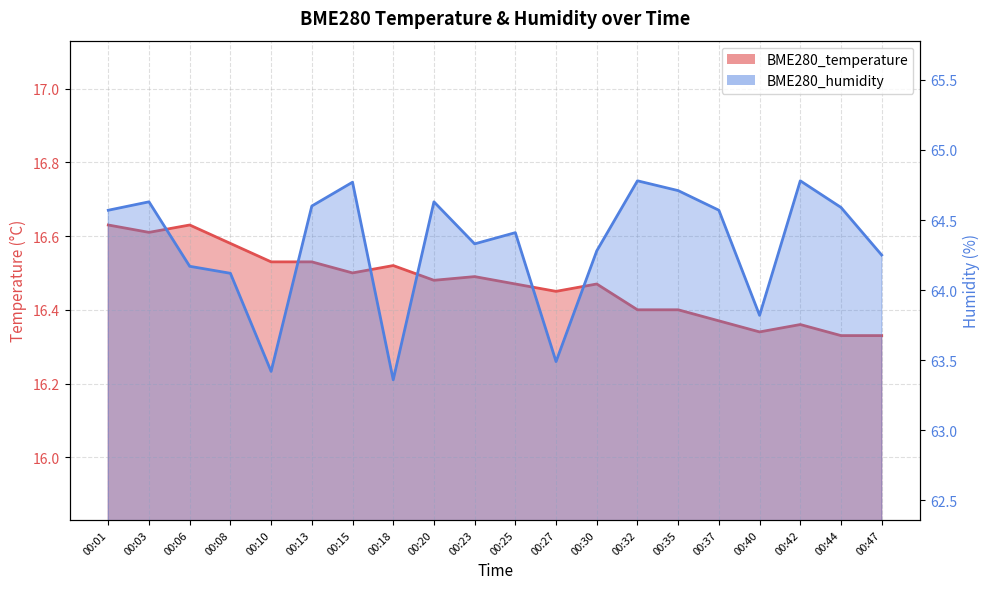

Count the BME280_temperature values in the range 16 to 17.

20